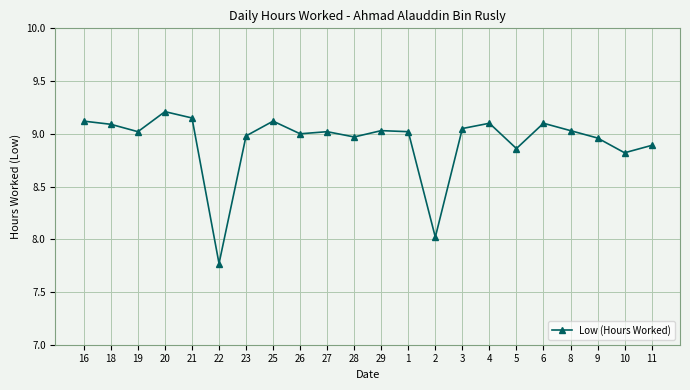

What is the sum of all values?

196.3